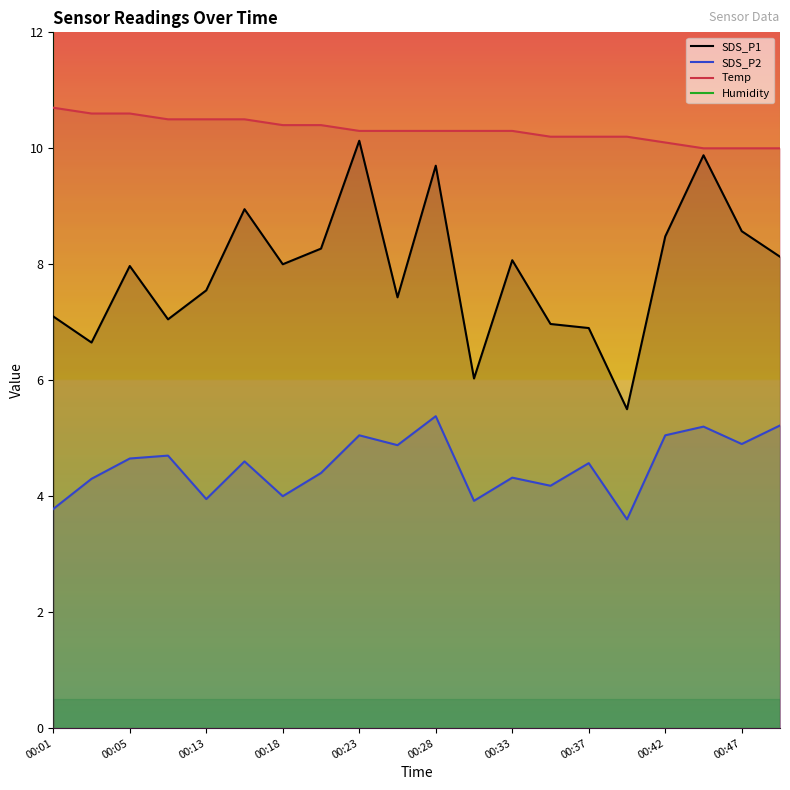

Reading left to right, list all the values displayed in this chart.

SDS_P1: 7.1	6.7	8.0	7.0	7.5	8.9	8.0	8.3	10.1	7.4	9.7	6.0	8.1	7.0	6.9	5.5	8.5	9.9	8.6	8.1
SDS_P2: 3.8	4.3	4.7	4.7	4.0	4.6	4.0	4.4	5.0	4.9	5.4	3.9	4.3	4.2	4.6	3.6	5.0	5.2	4.9	5.2
Temp: 10.7	10.6	10.6	10.5	10.5	10.5	10.4	10.4	10.3	10.3	10.3	10.3	10.3	10.2	10.2	10.2	10.1	10.0	10.0	10.0
Humidity: 99.9	99.9	99.9	99.9	99.9	99.9	99.9	99.9	99.9	99.9	99.9	99.9	99.9	99.9	99.9	99.9	99.9	99.9	99.9	99.9